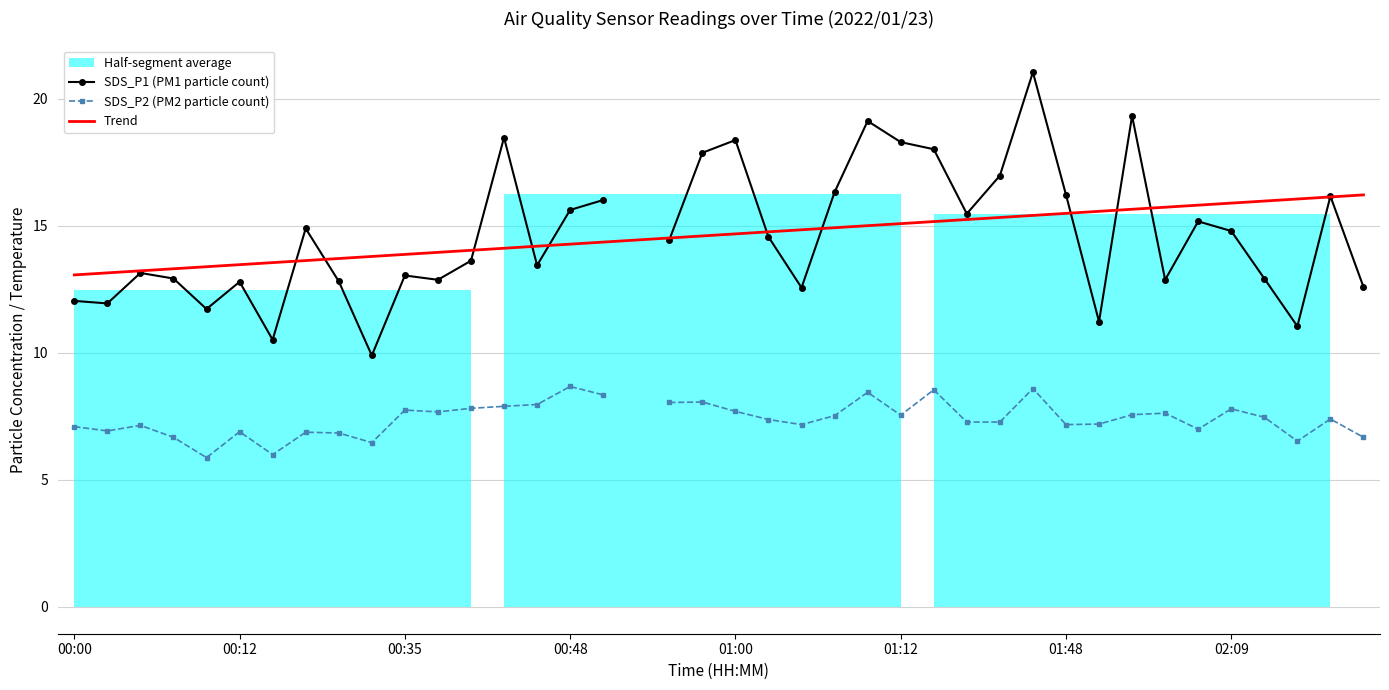

In SDS_P2 (PM2 particle count), how many points are higher than both neighbors (excluding endpoints)?

12